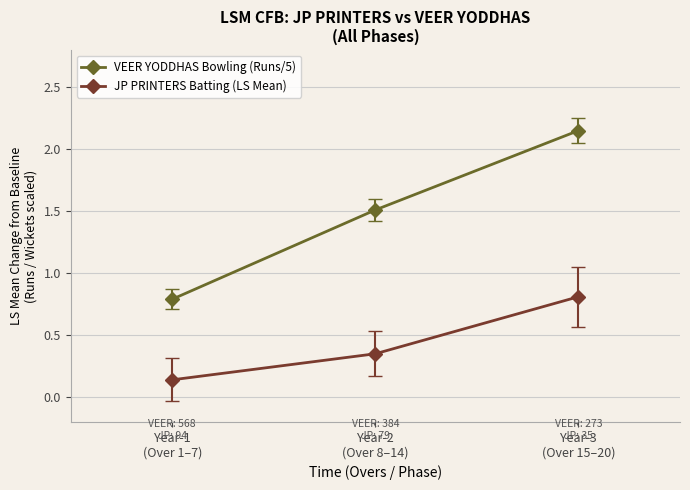

Which series has the widest spread of values?

VEER YODDHAS Bowling (Runs/5)